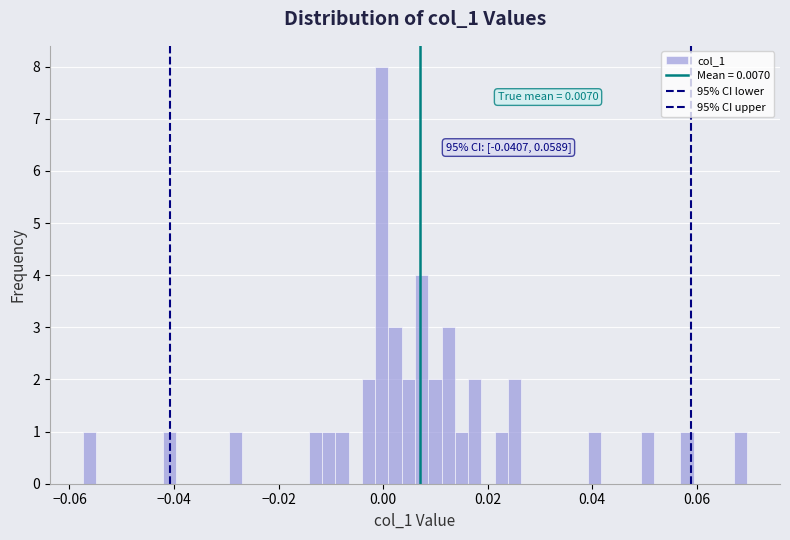

Around what value on the x-axis is the tallest bar? Give the approximate position of its centre, as read against the axis.

0.000